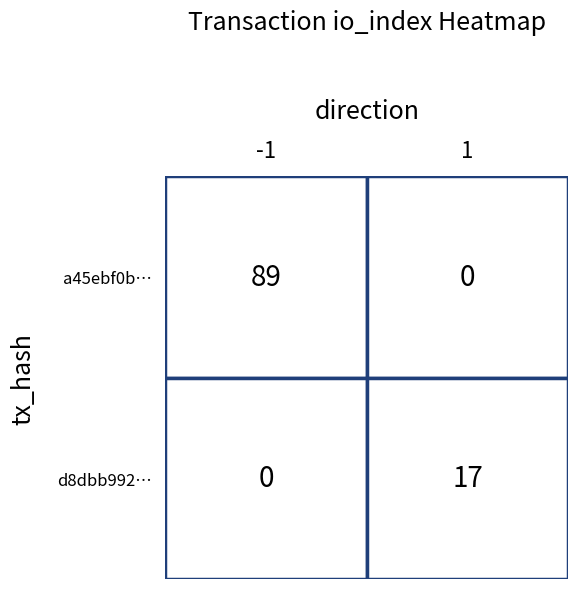

The value of d8dbb992974ceceb36e5d83f2160de3caed17a5 at io_index is 7. True or false?

False